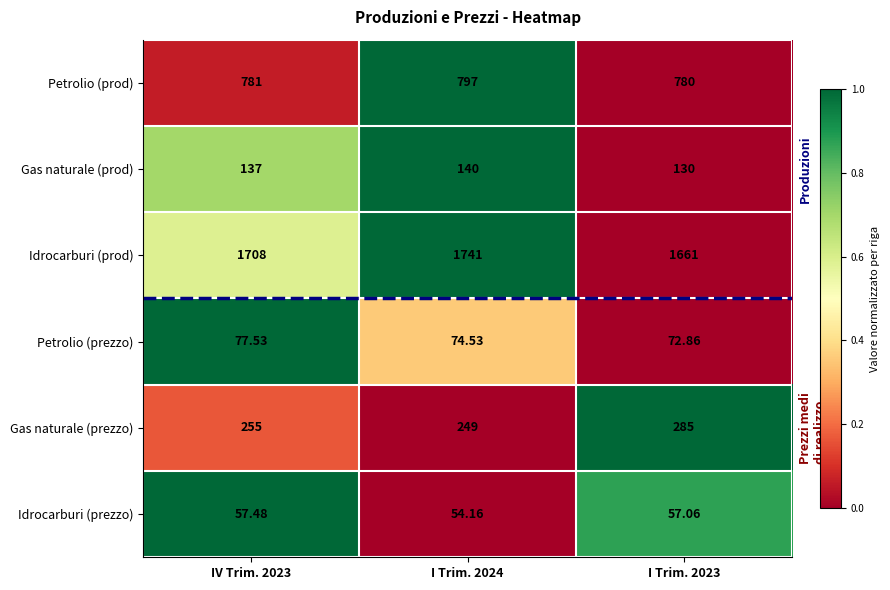

Which series has the widest spread of values?

Idrocarburi (prod)